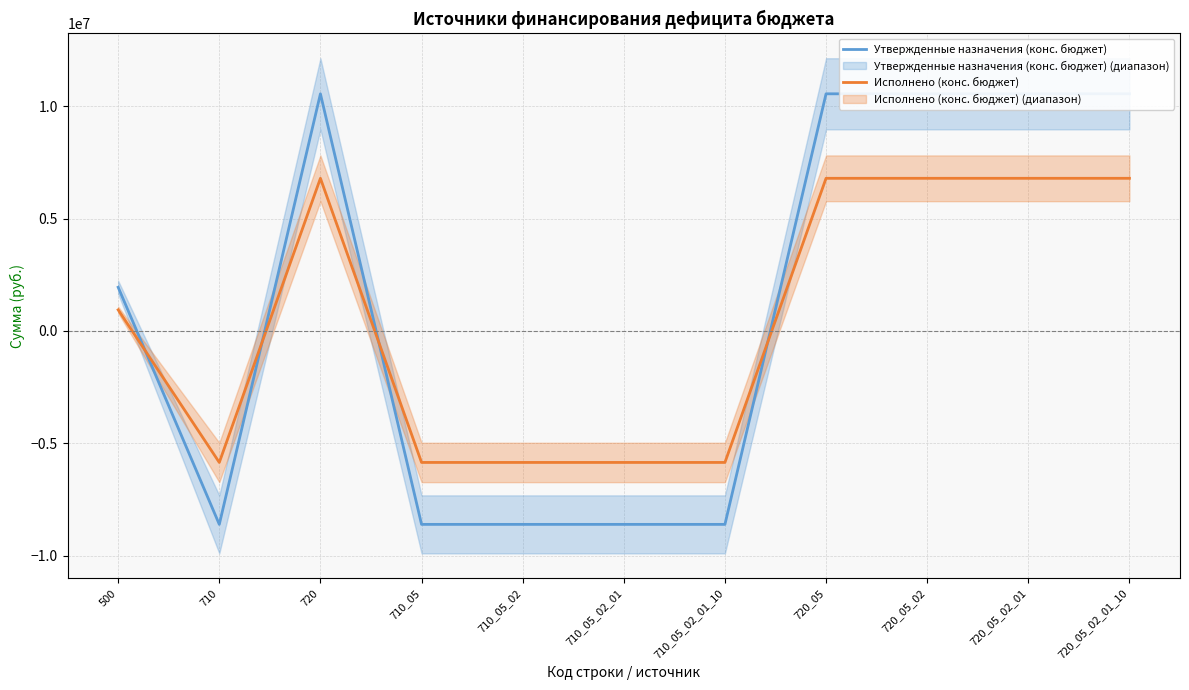

Is this an area chart (filled region under the line)?

No